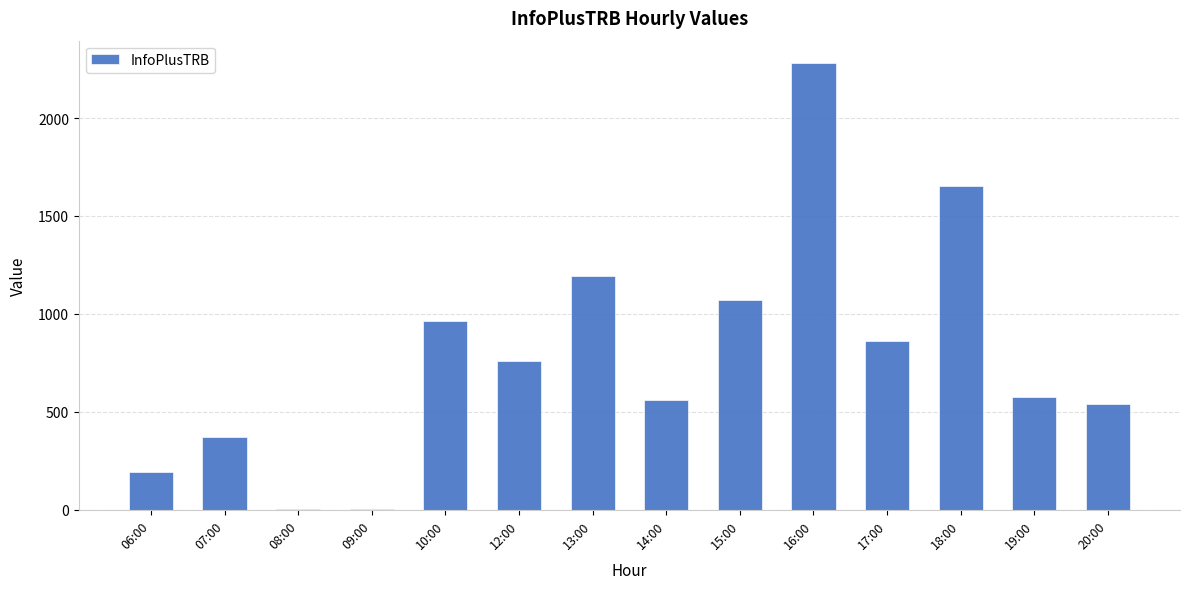

What is the change in value from 15:00 to 19:00?

-496